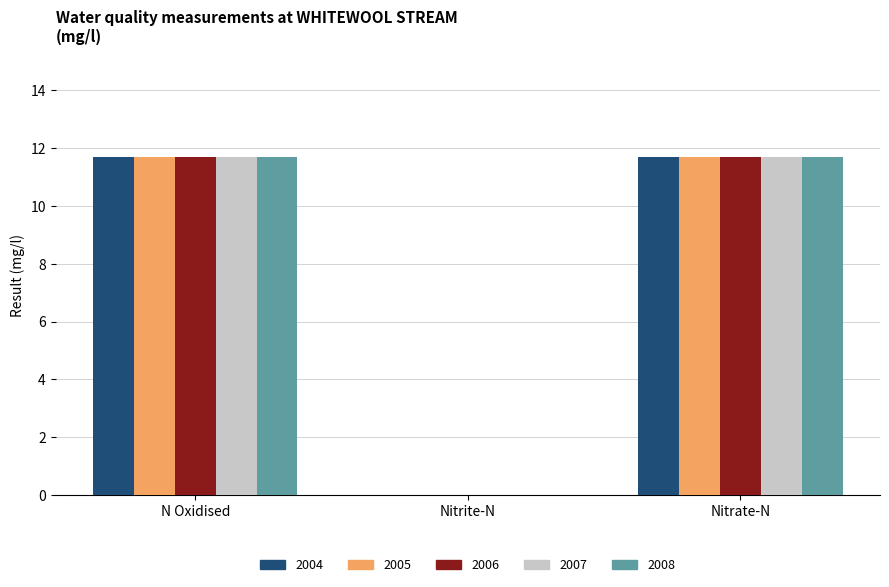

Is the value of 2004 at Nitrate-N greater than the value of 2007 at Nitrite-N?

Yes